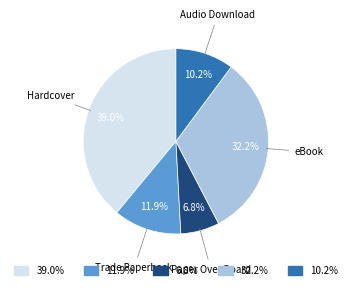

Which slice is the largest?

39.0%